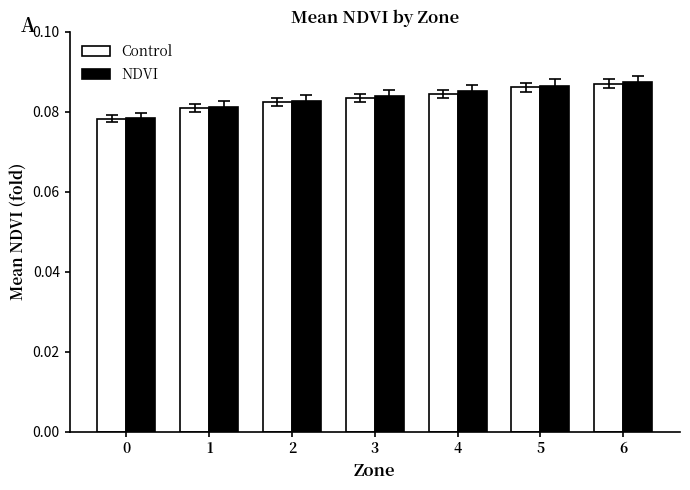

Which series changed the most between 2 and 6?

NDVI